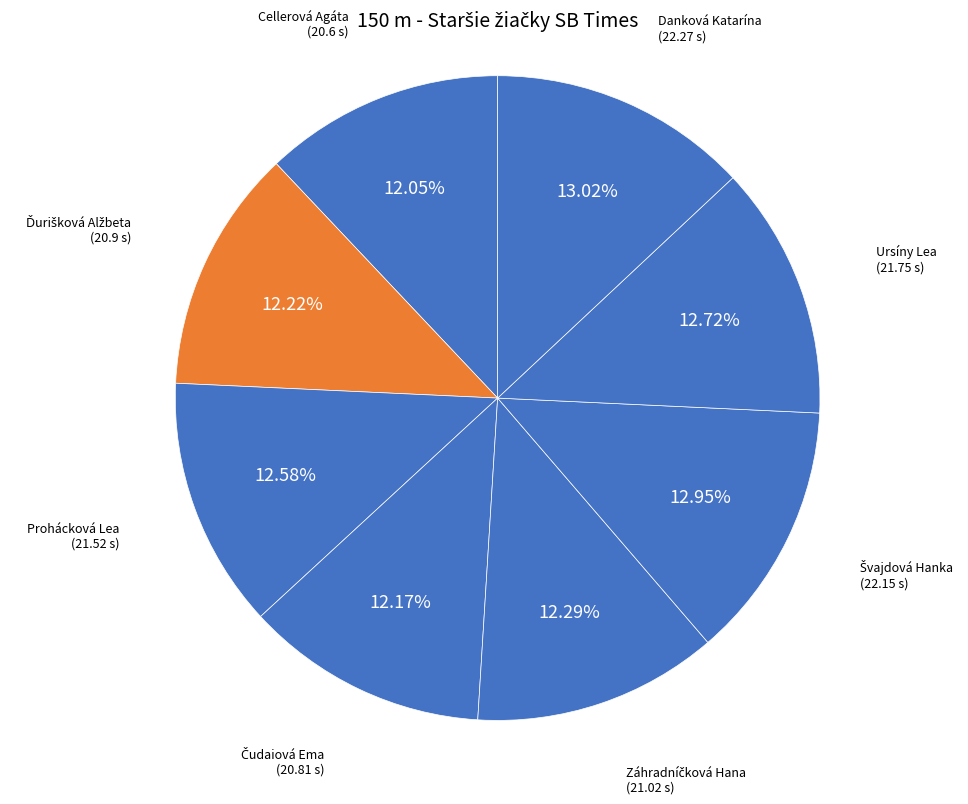

Is there any slice that represents more than half of the pie?

No